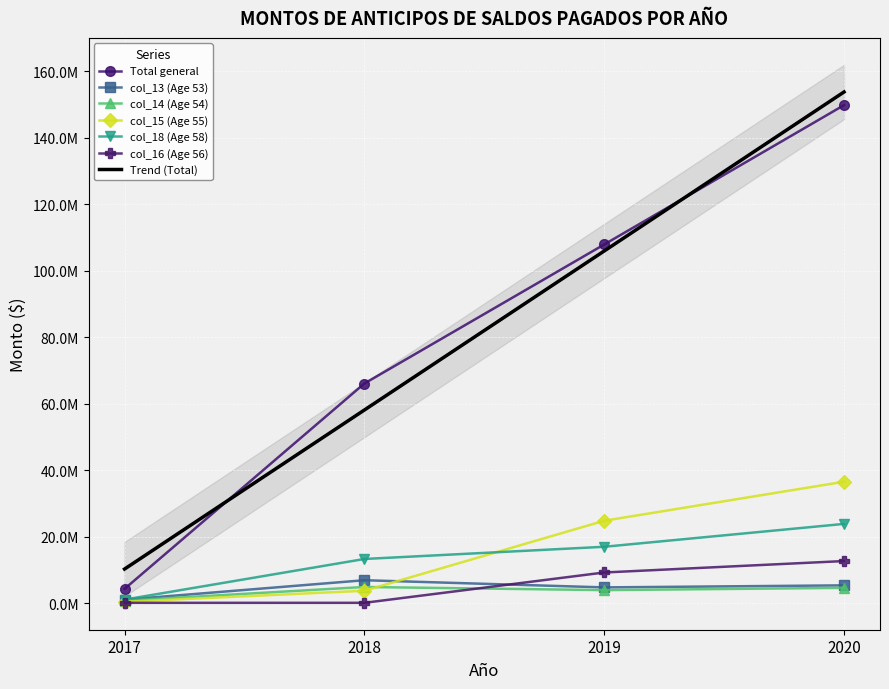

True or false: col_15 (Age 55) and Total general cross at least once.

False